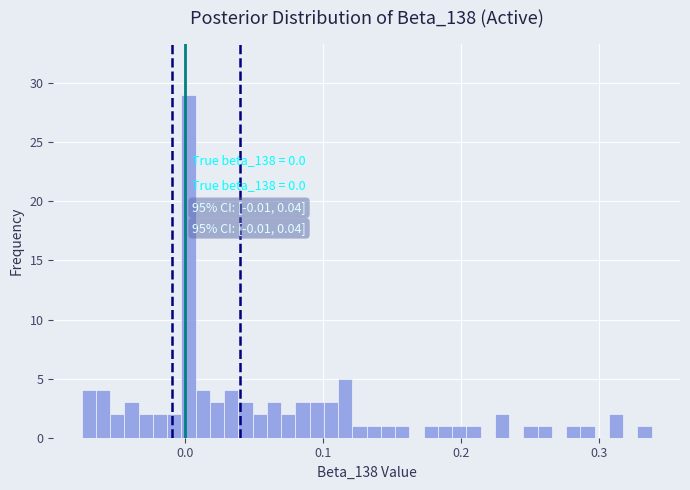

Around what value on the x-axis is the tallest bar? Give the approximate position of its centre, as read against the axis.

0.00